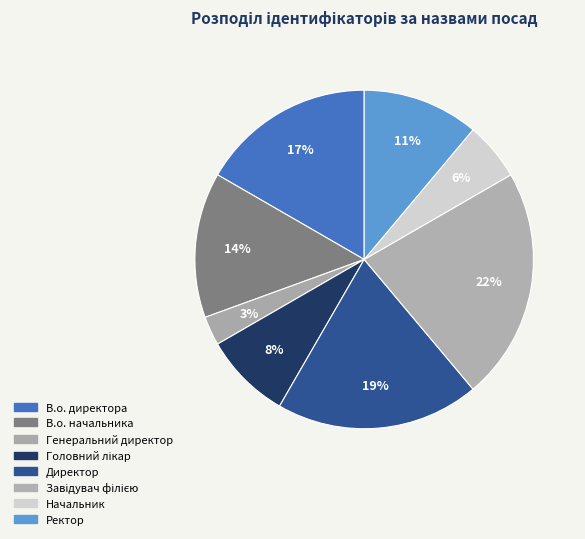

How many slices are in this pie chart?

8